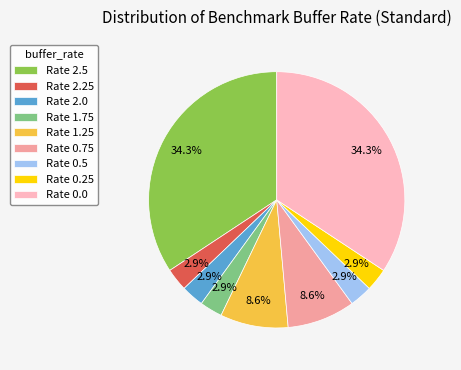

How much of the chart is everything except Rate 0.25?

97.1%